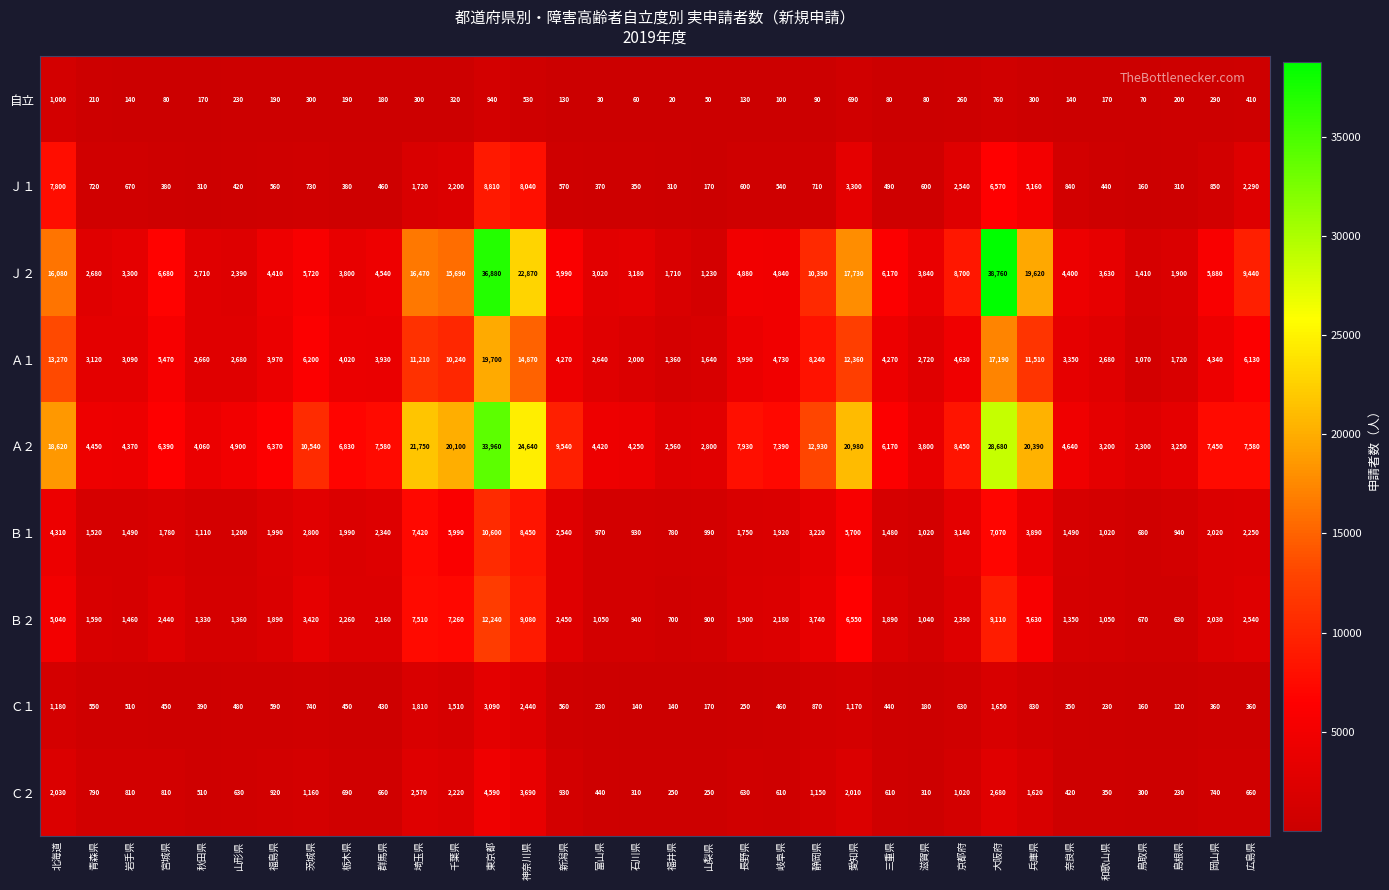

What is the difference between the maximum and minimum values in the Ａ２ series?

31660